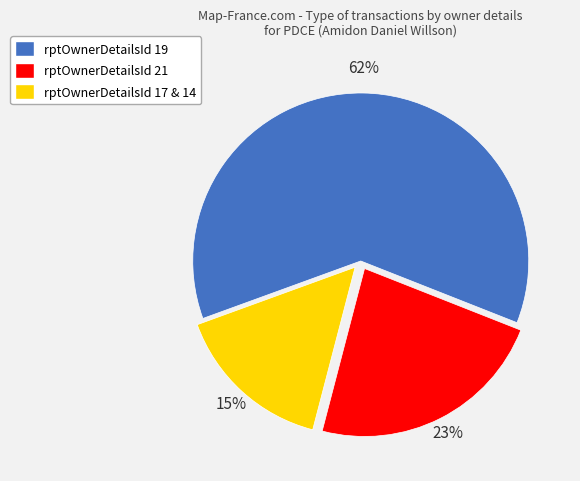

How many slices are in this pie chart?

3